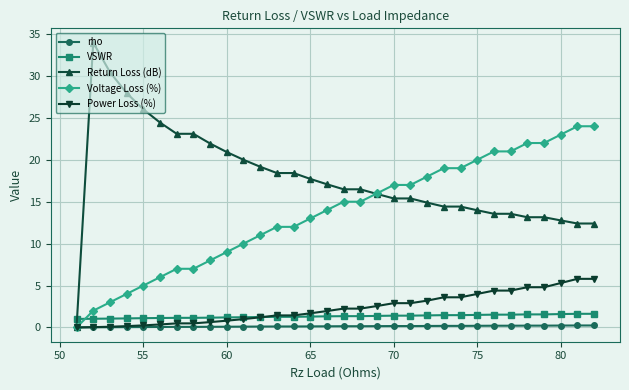

What are all the series names shown in the legend?

rho, VSWR, Return Loss (dB), Voltage Loss (%), Power Loss (%)